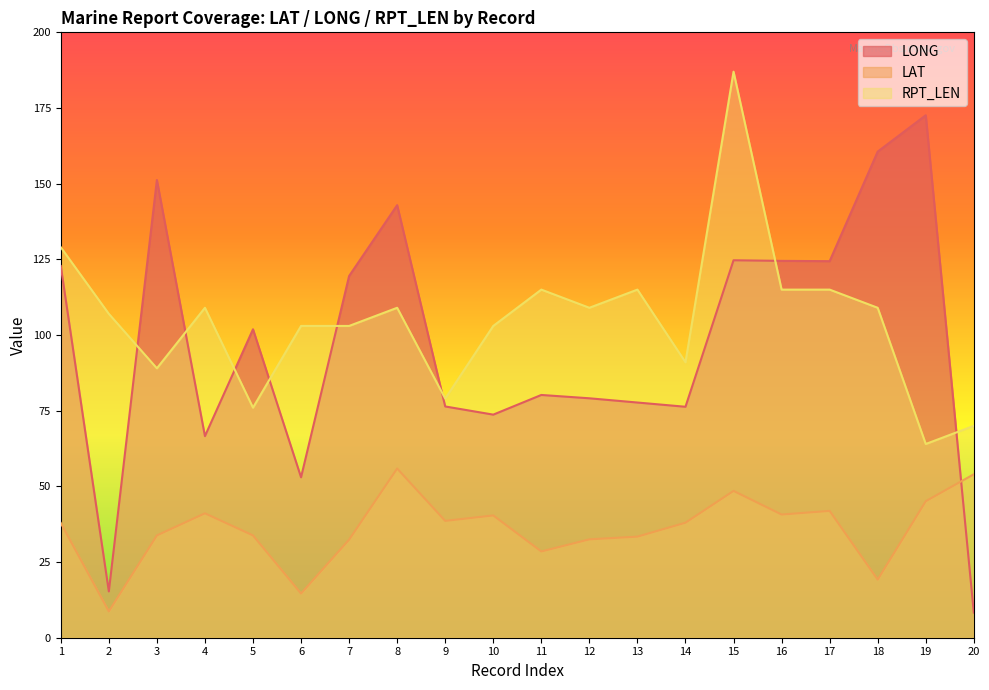

Where is LONG nearest to the value 90?

11